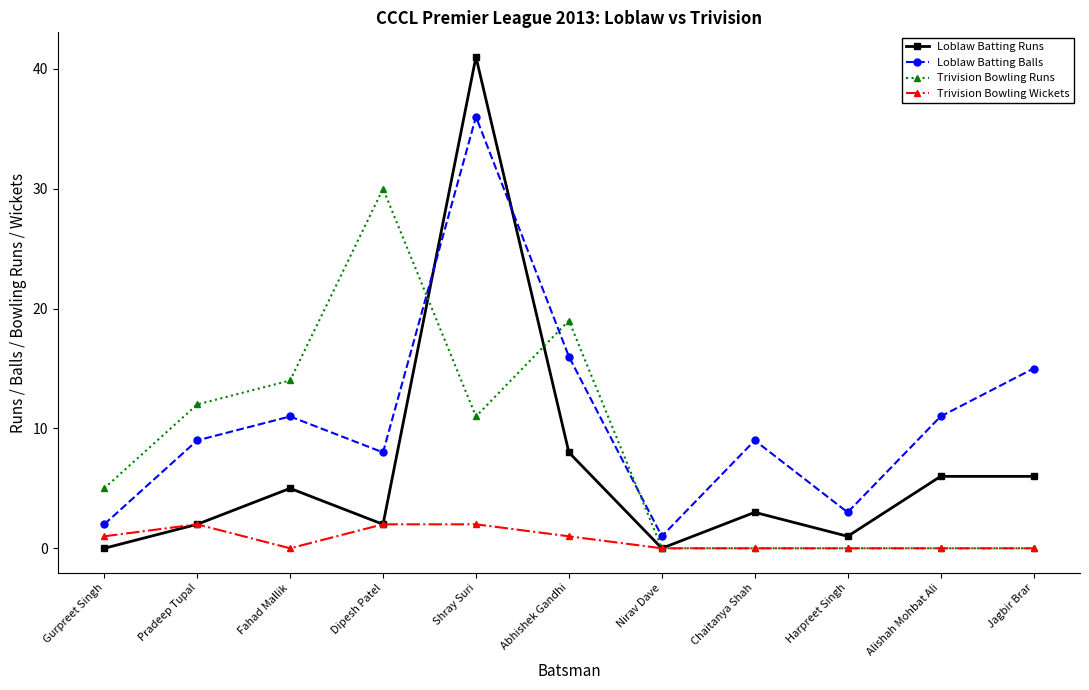

How many intersections are there between Loblaw Batting Balls and Trivision Bowling Runs?

3